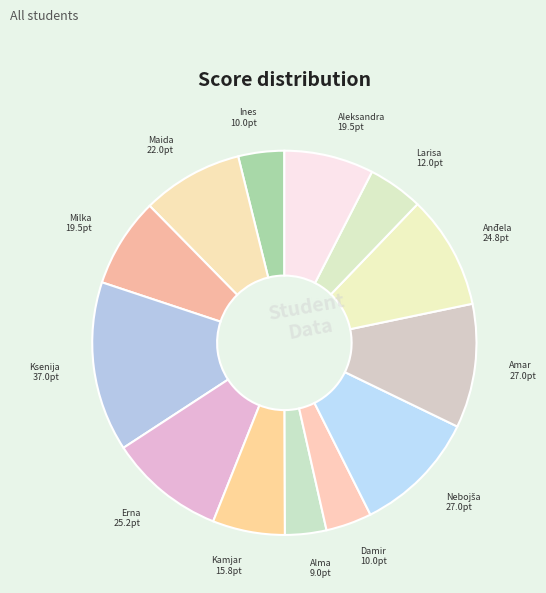

Is there a majority slice in this chart?

No